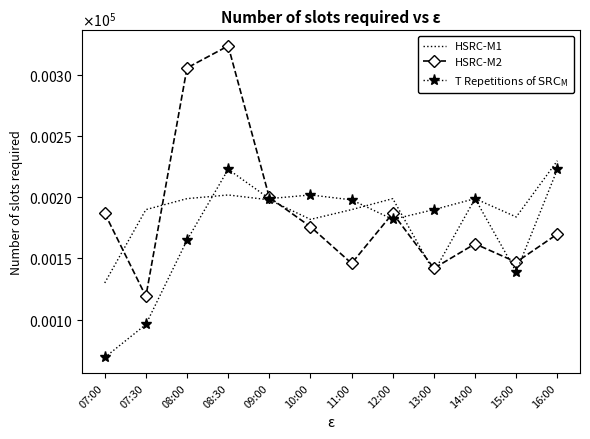

Reading right to left, list all the values displayed in this chart.

HSRC-M1: 230	184	199	139	199	190	182	198	202	199	190	130
HSRC-M2: 170	147	162	142	187	146	176	200	324	306	119	187
T Repetitions of $\mathrm{SRC_M}$: 223	139	199	190	182	198	202	199	223	165	96	69